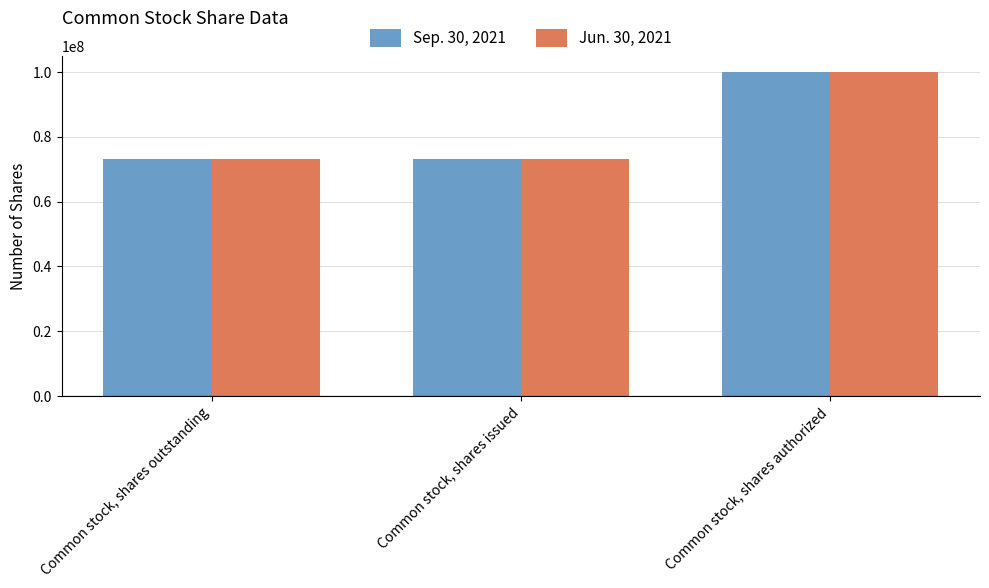

Which category has the highest value in the Jun. 30, 2021 series?

Common stock, shares authorized